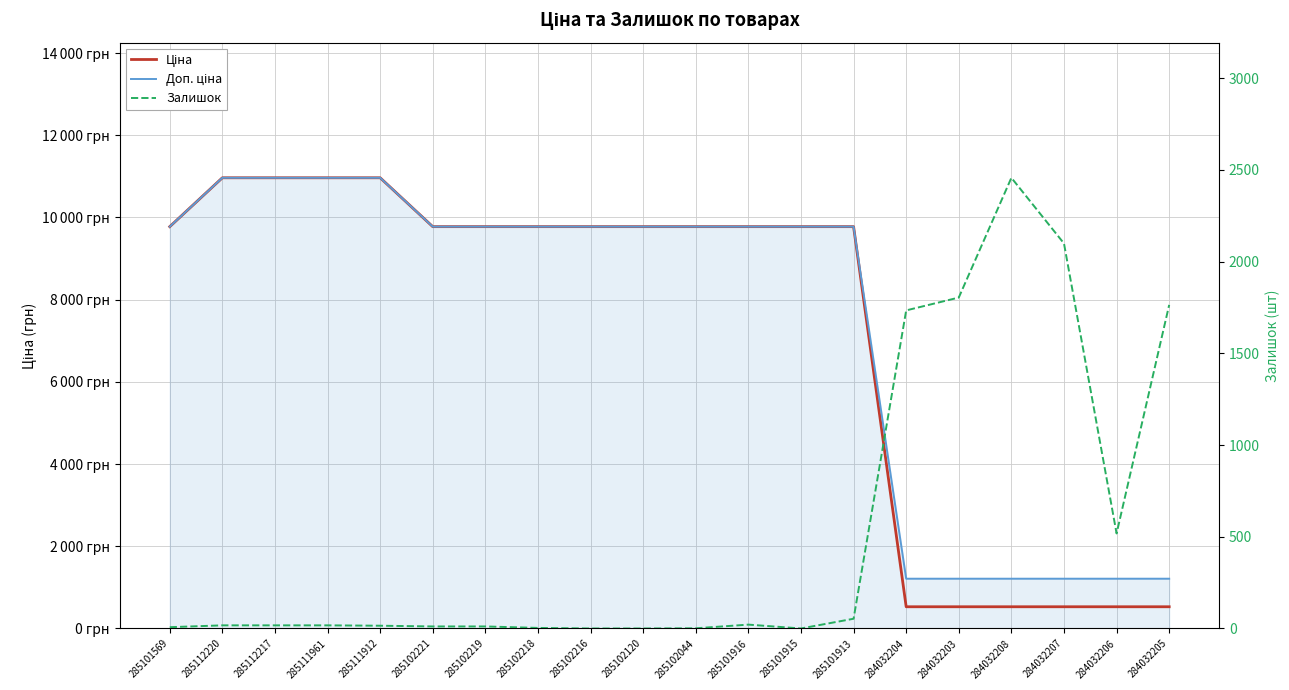

At which label does Доп. ціна first exceed 9775?

285101569